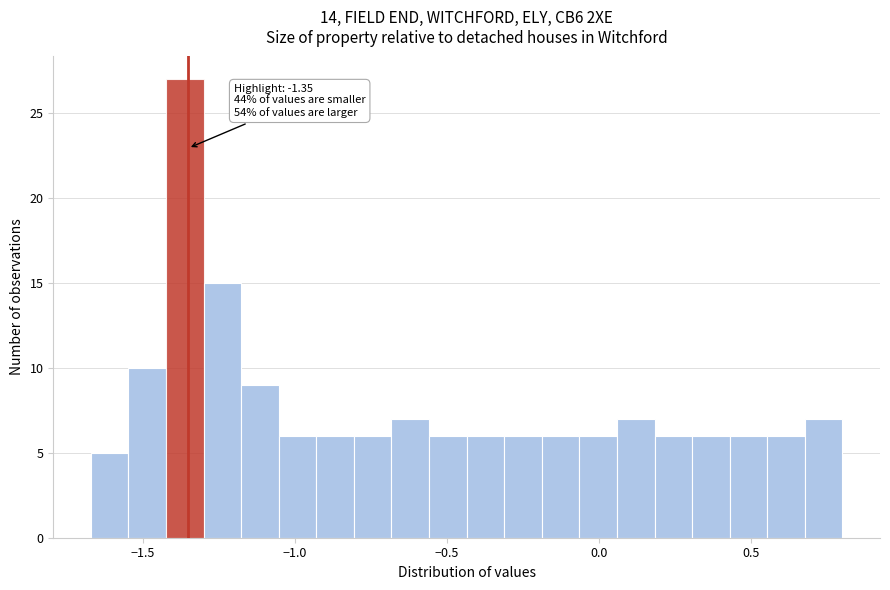

Around what value on the x-axis is the tallest bar? Give the approximate position of its centre, as read against the axis.

-1.35